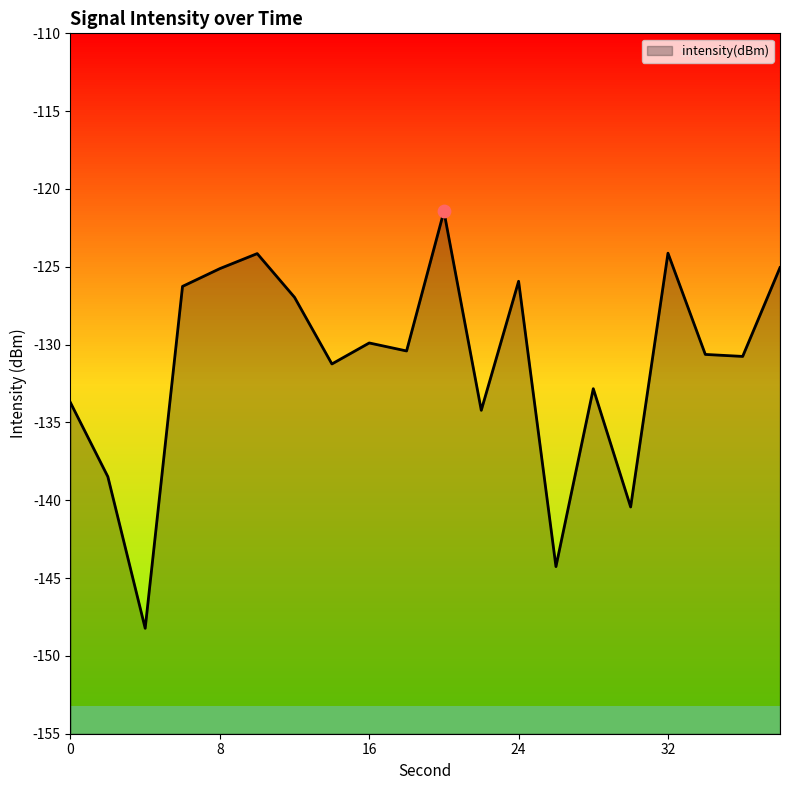

Which has a higher value, 4 or 22?

22